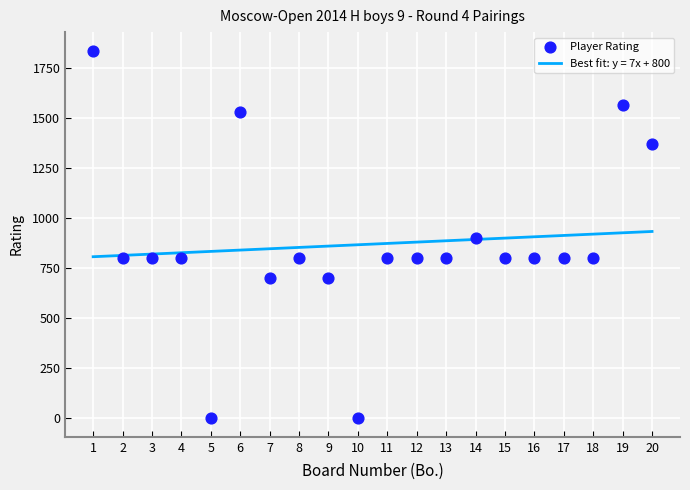

What is the range of Y values (max minus min)?

1836